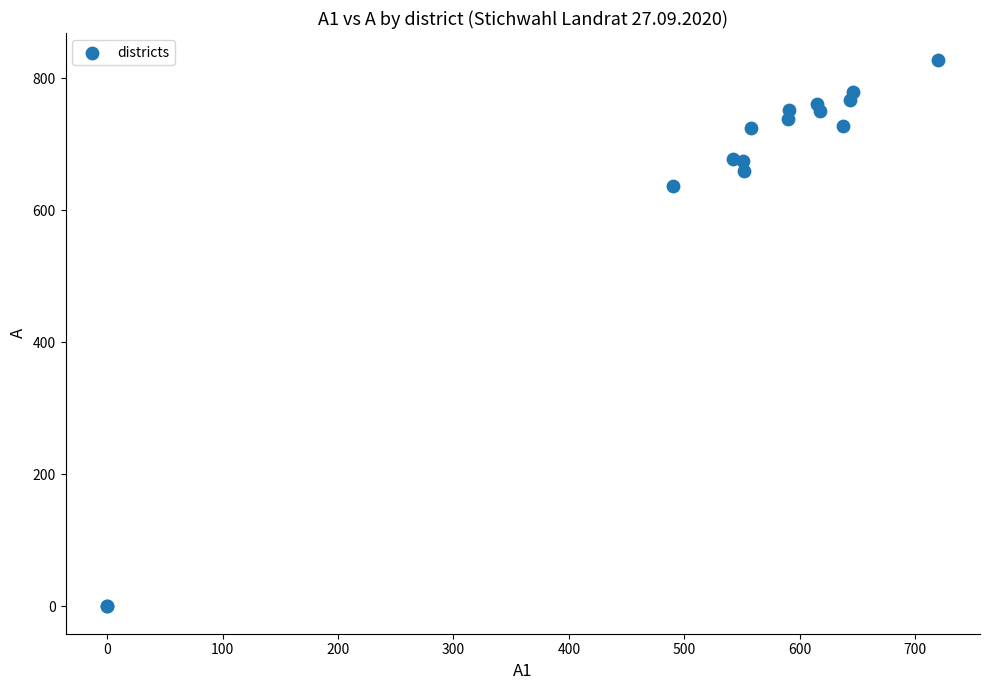

What Y value in the scatter plot is closest to 413?

637